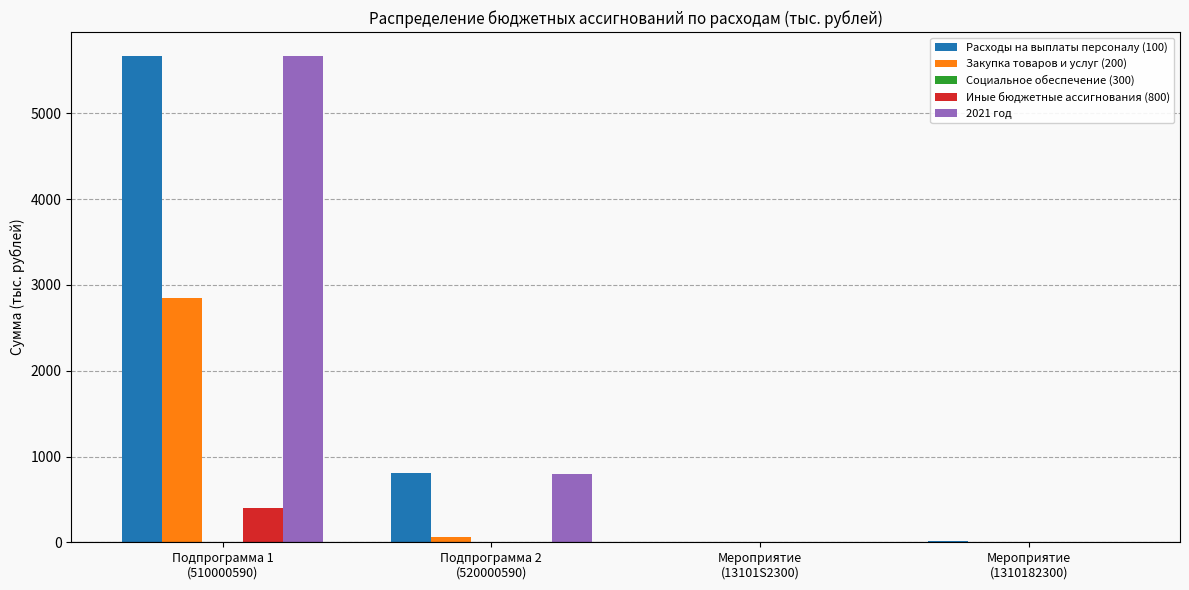

What is the sum of the Закупка товаров и услуг (200) values at Мероприятие
(13101S2300) and Подпрограмма 2
(520000590)?

67.0